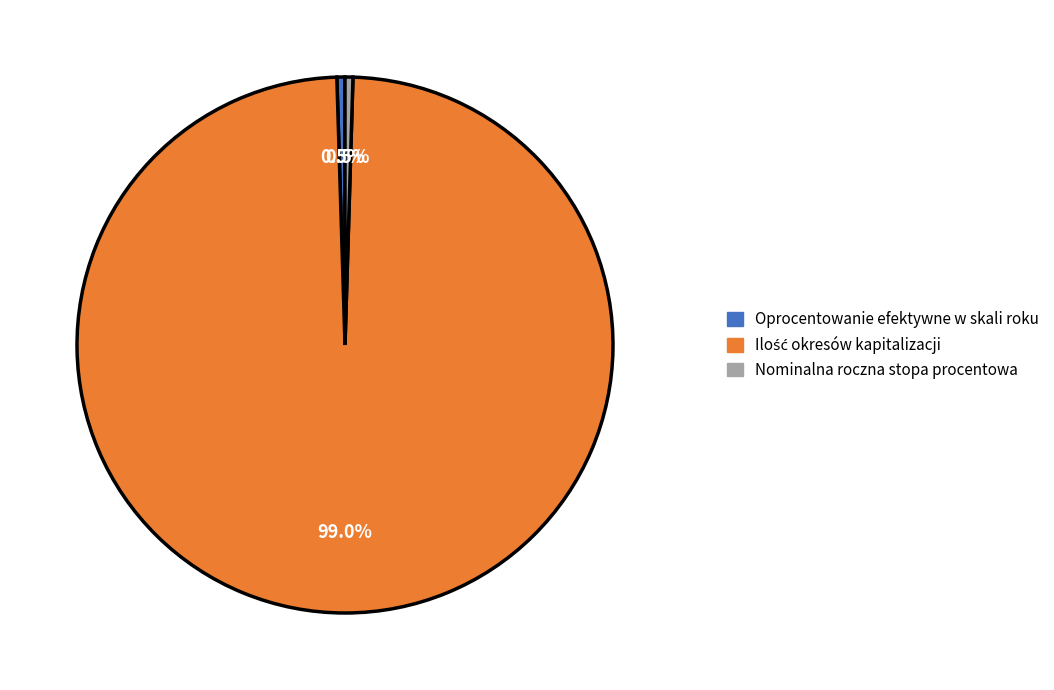

Is there a majority slice in this chart?

Yes